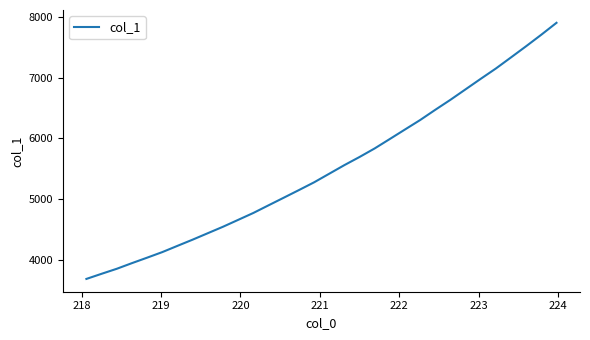

What is the difference between the maximum and minimum values?

4231.7